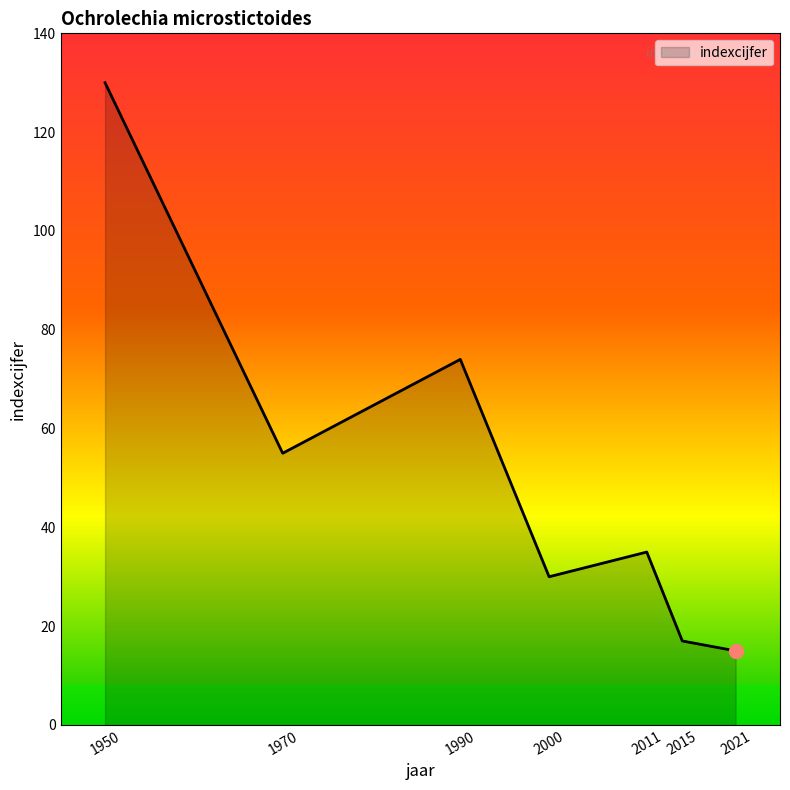

True or false: the data has more than 0 interior local peaks.

True